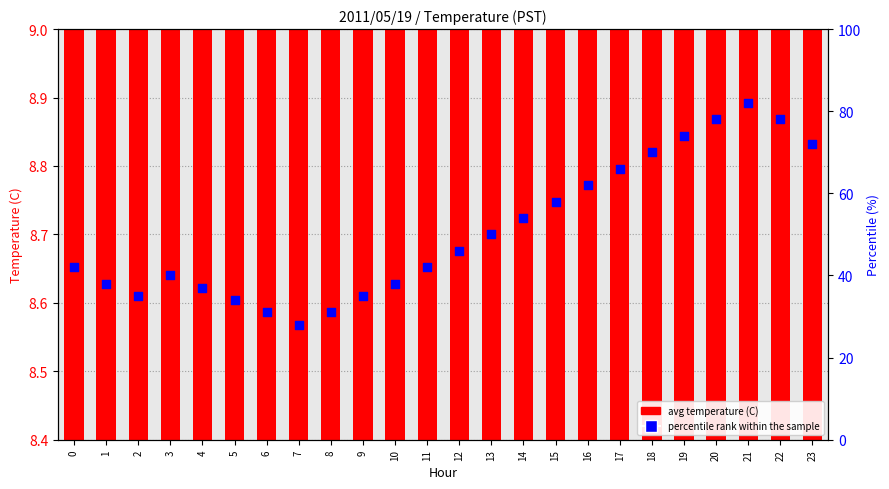

Is the value of avg temperature (C) at 17 greater than the value of percentile rank within the sample at 22?

No